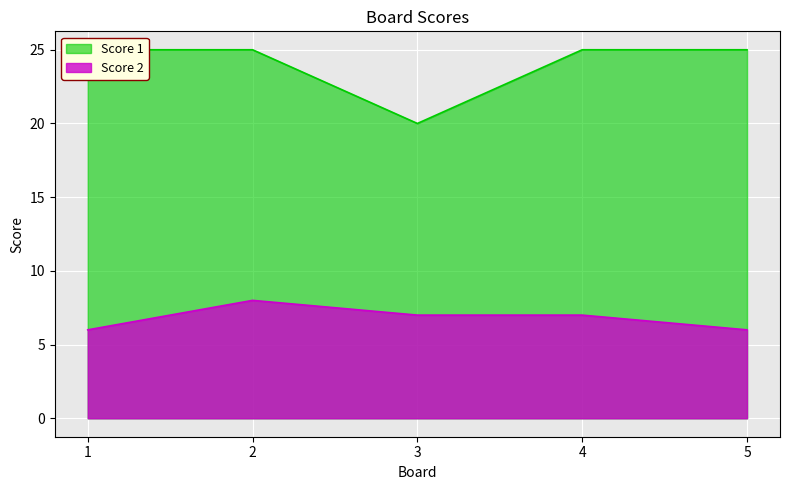

True or false: Score 2 and Score 1 cross at least once.

False